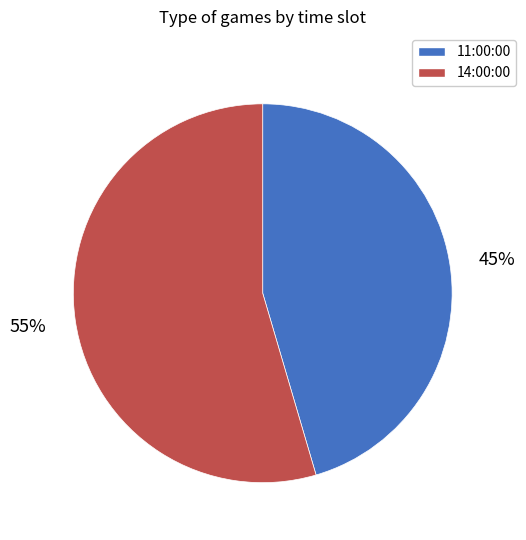

Which slice is the largest?

14:00:00